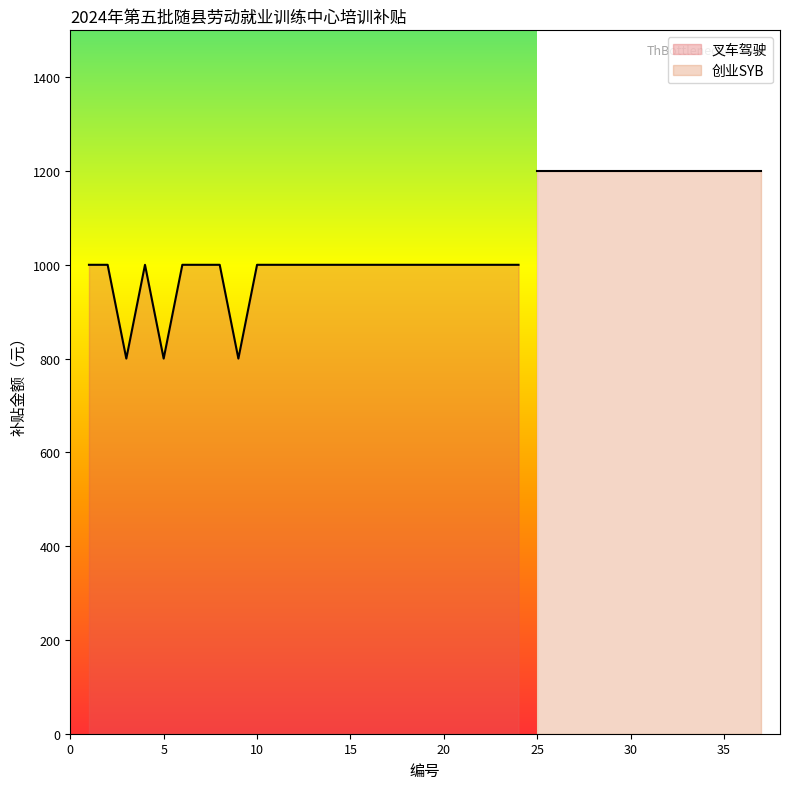

Which label corresponds to the smallest value in the chart?

3